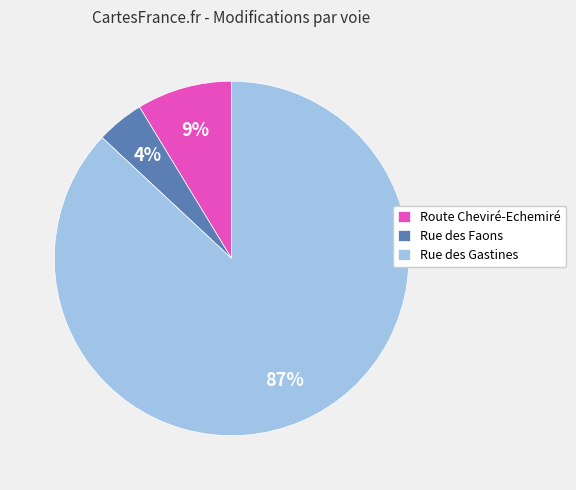

Is it true that Rue des Faons is 4% of the pie?

True